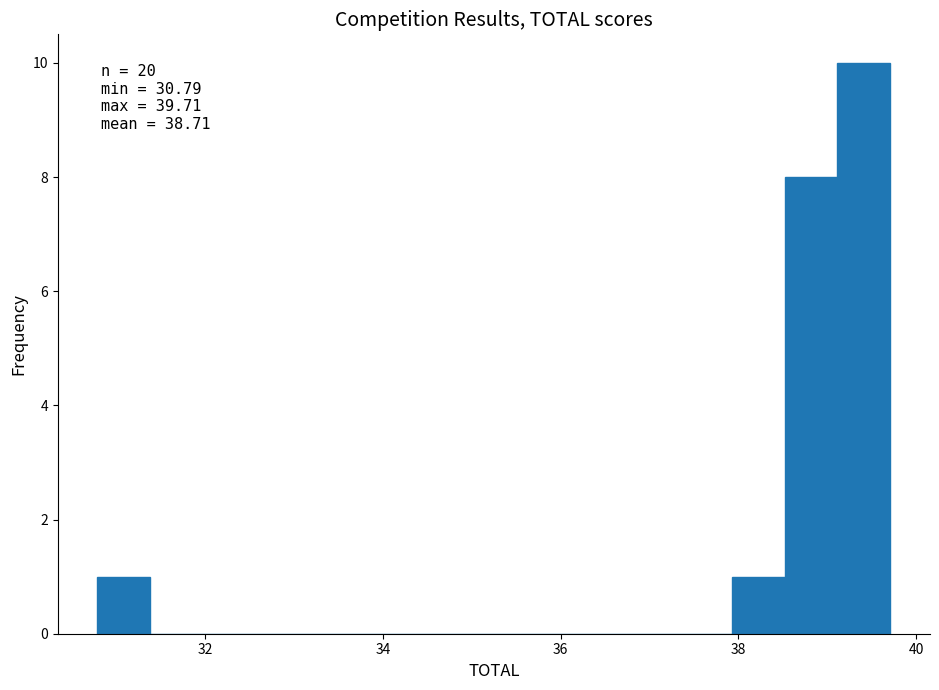

Around what value on the x-axis is the tallest bar? Give the approximate position of its centre, as read against the axis.

39.4